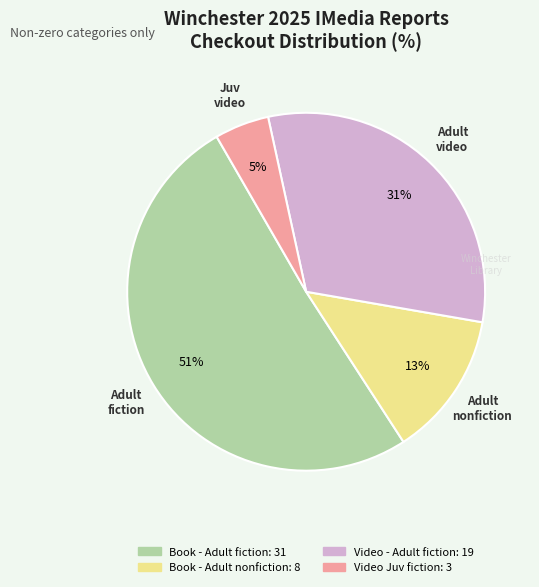

Which category has the smallest portion of the pie?

Video Juv fiction